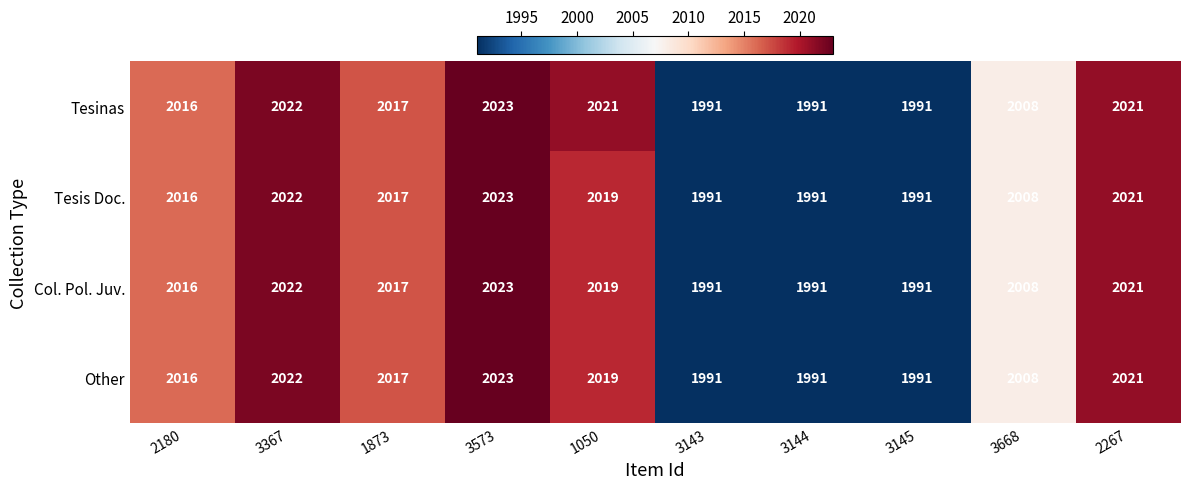

At which label is Col. Pol. Juv. closest to 2007?

3668